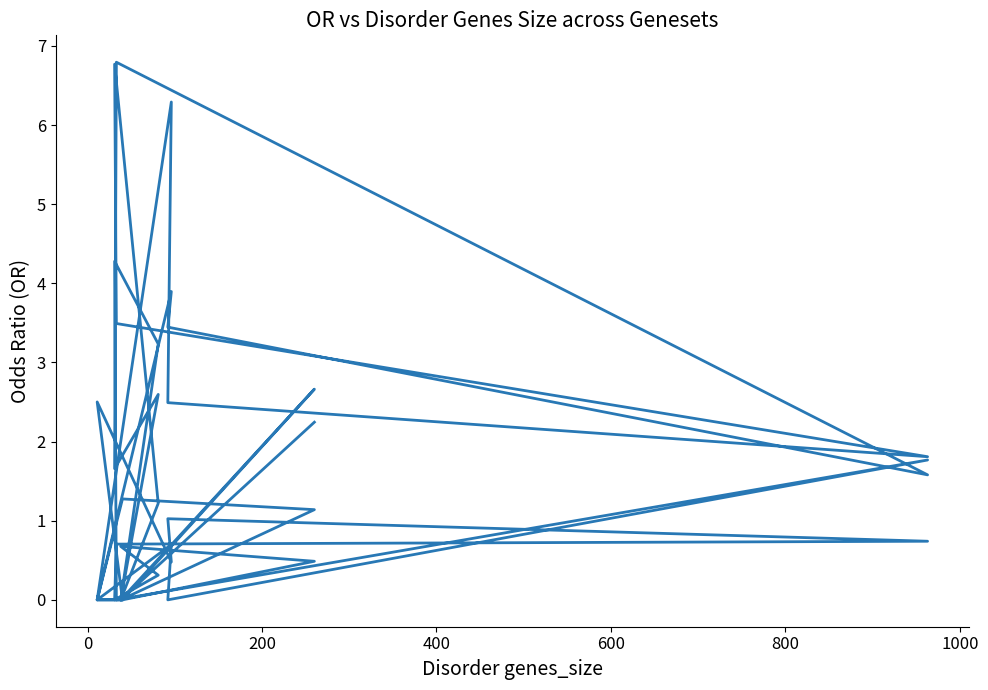

What is the average value?

1.7